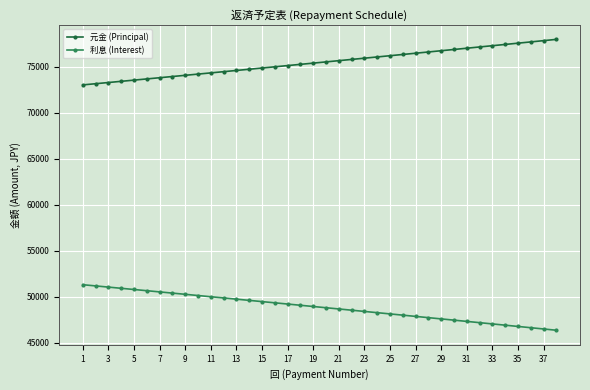

Which series has the largest total across all categories?

元金 (Principal)